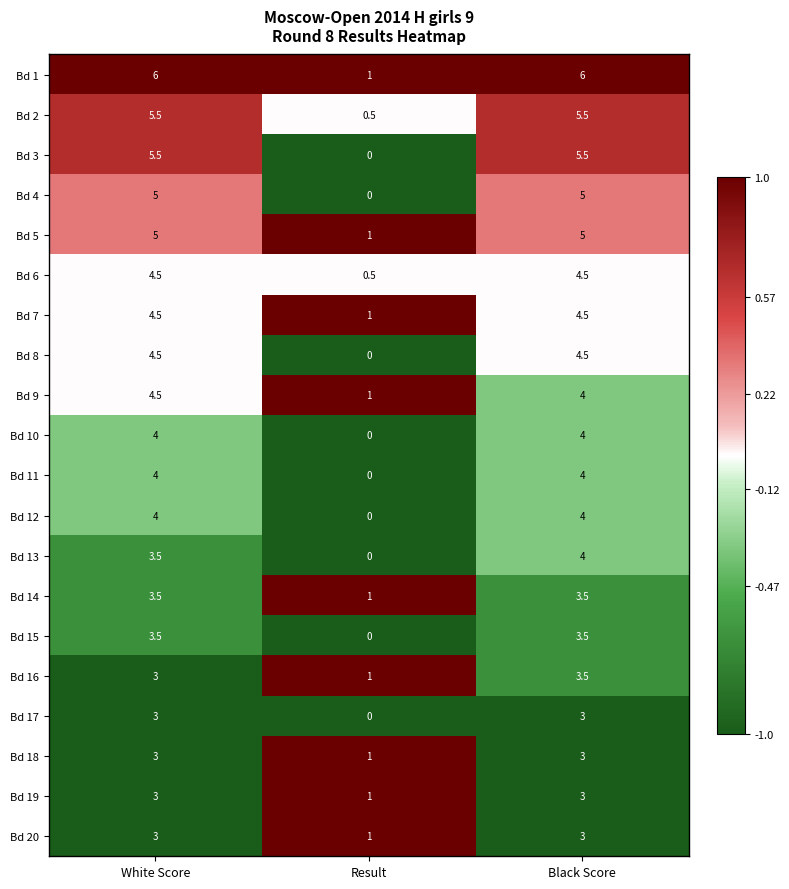

What is the difference between the maximum and minimum values in the Bd 15 series?

3.5